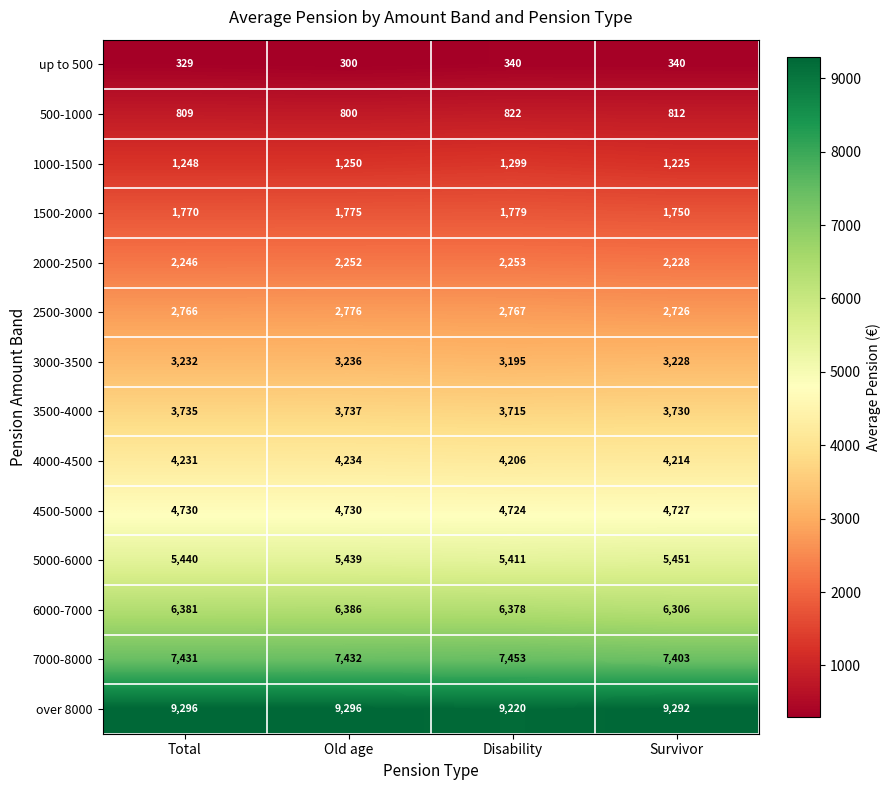

What value does the 6000-7000 series have at Disability, to the nearest 5?

6380